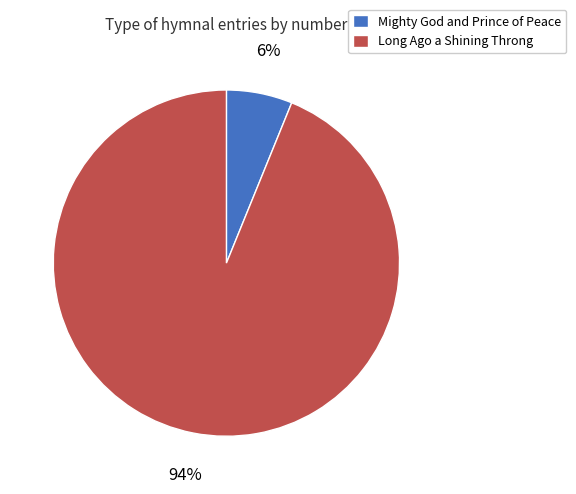

The Mighty God and Prince of Peace slice represents 15% of the pie. True or false?

False